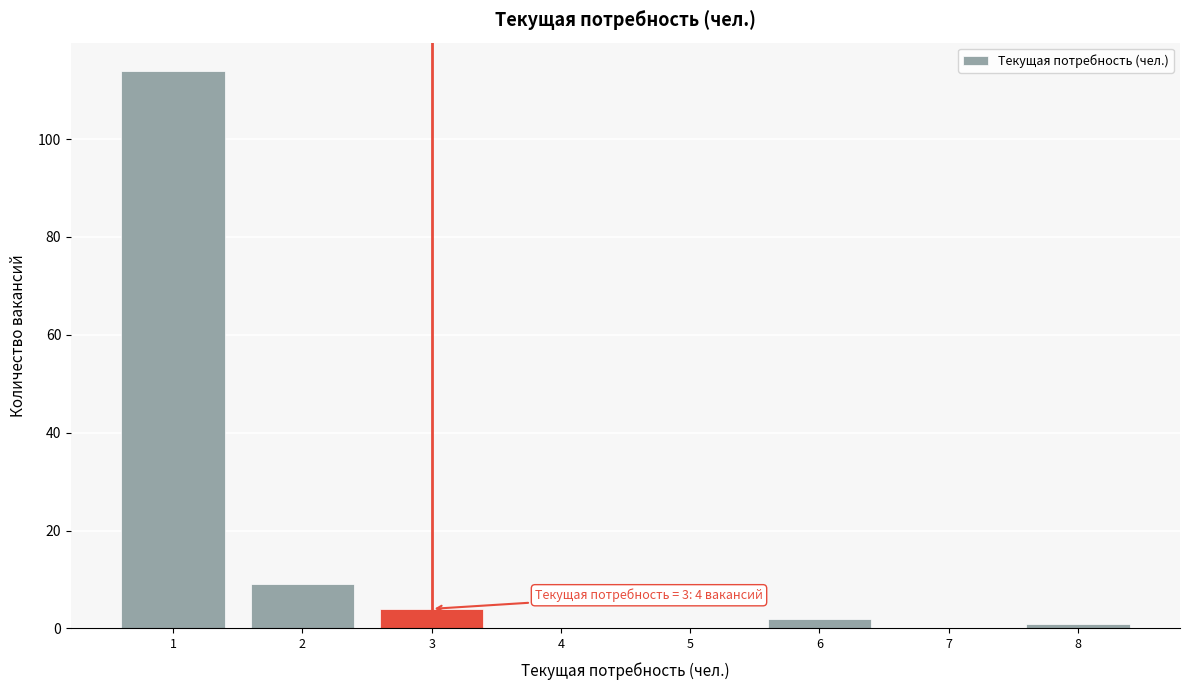

Which range on the x-axis has the tallest bar?

0.5 to 1.5